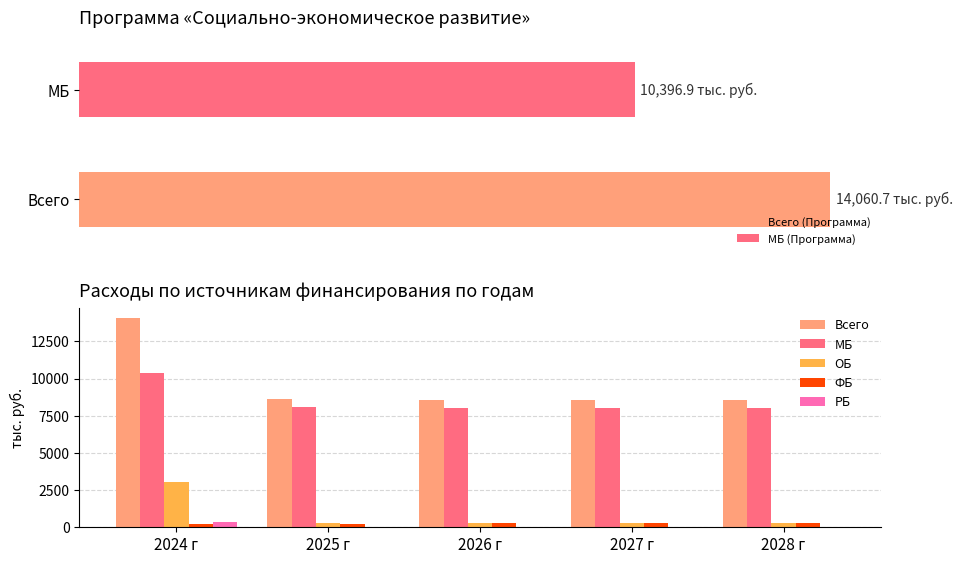

What is the sum of all РБ values?

377.5